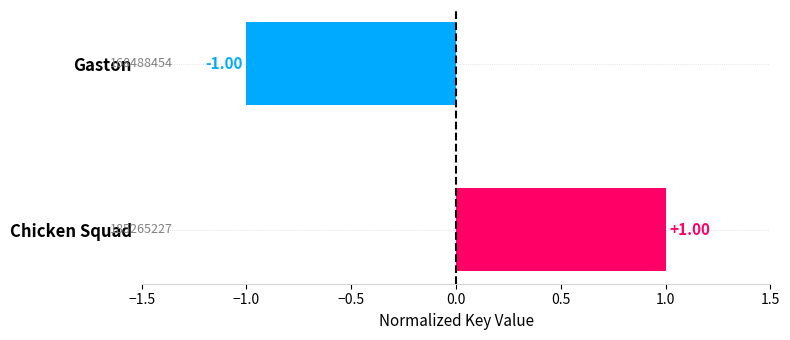

Which has a higher value, Chicken Squad or Gaston?

Chicken Squad